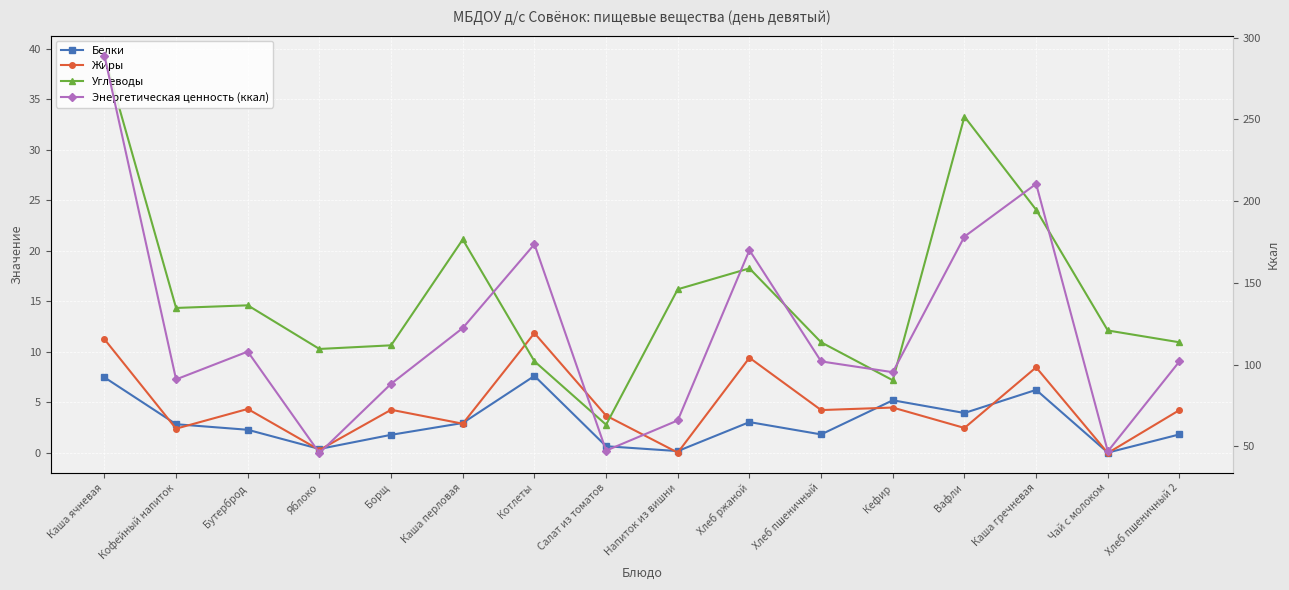

True or false: Углеводы and Белки cross at least once.

False